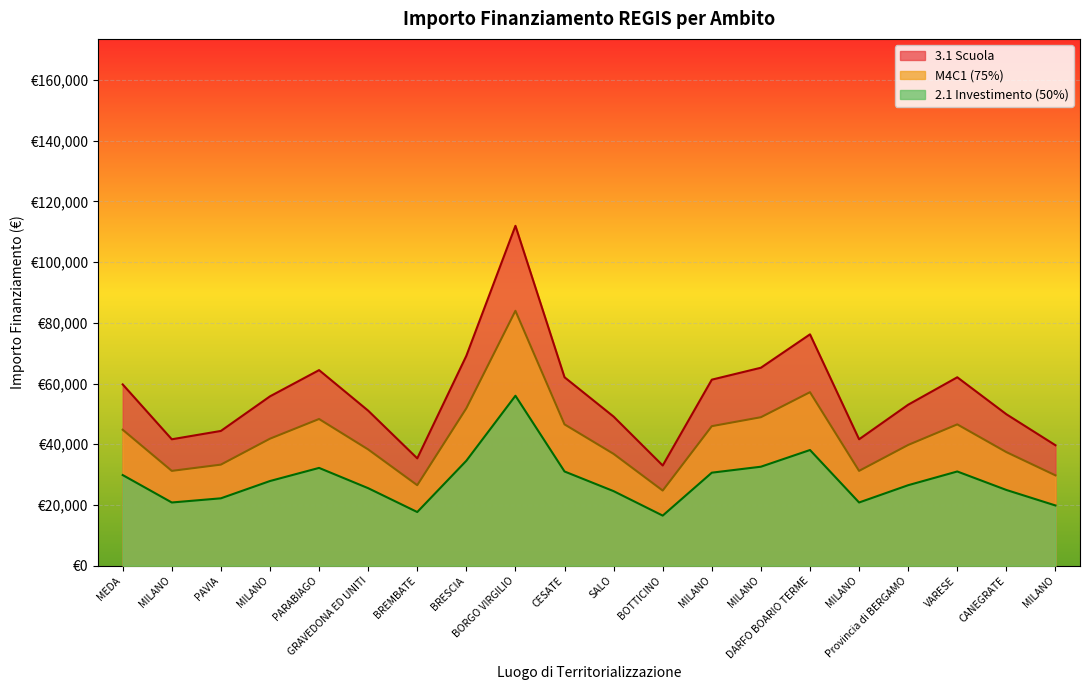

Which series has the widest spread of values?

3.1 Scuola